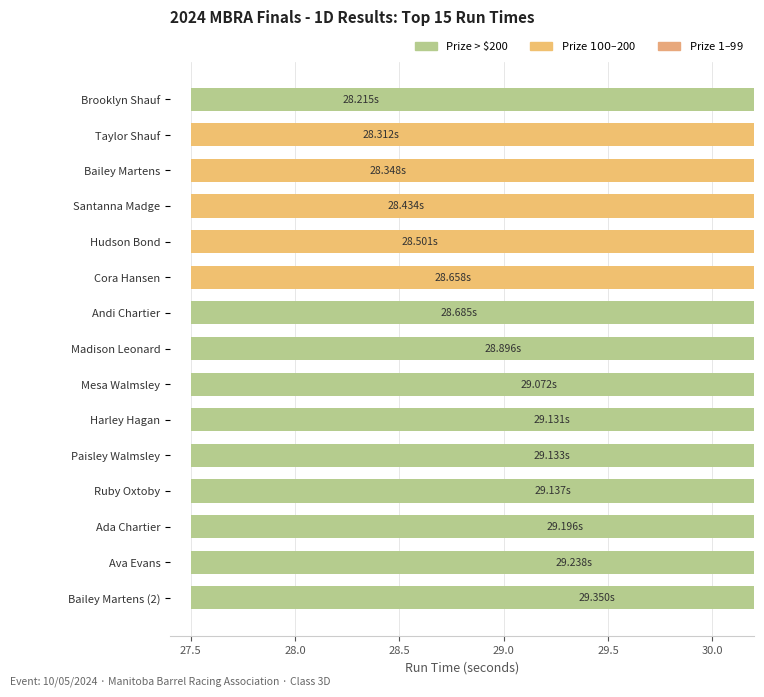

List the labels in order of value, smallest first.

Brooklyn Shauf, Taylor Shauf, Bailey Martens, Santanna Madge, Hudson Bond, Cora Hansen, Andi Chartier, Madison Leonard, Mesa Walmsley, Harley Hagan, Paisley Walmsley, Ruby Oxtoby, Ada Chartier, Ava Evans, Bailey Martens (2)